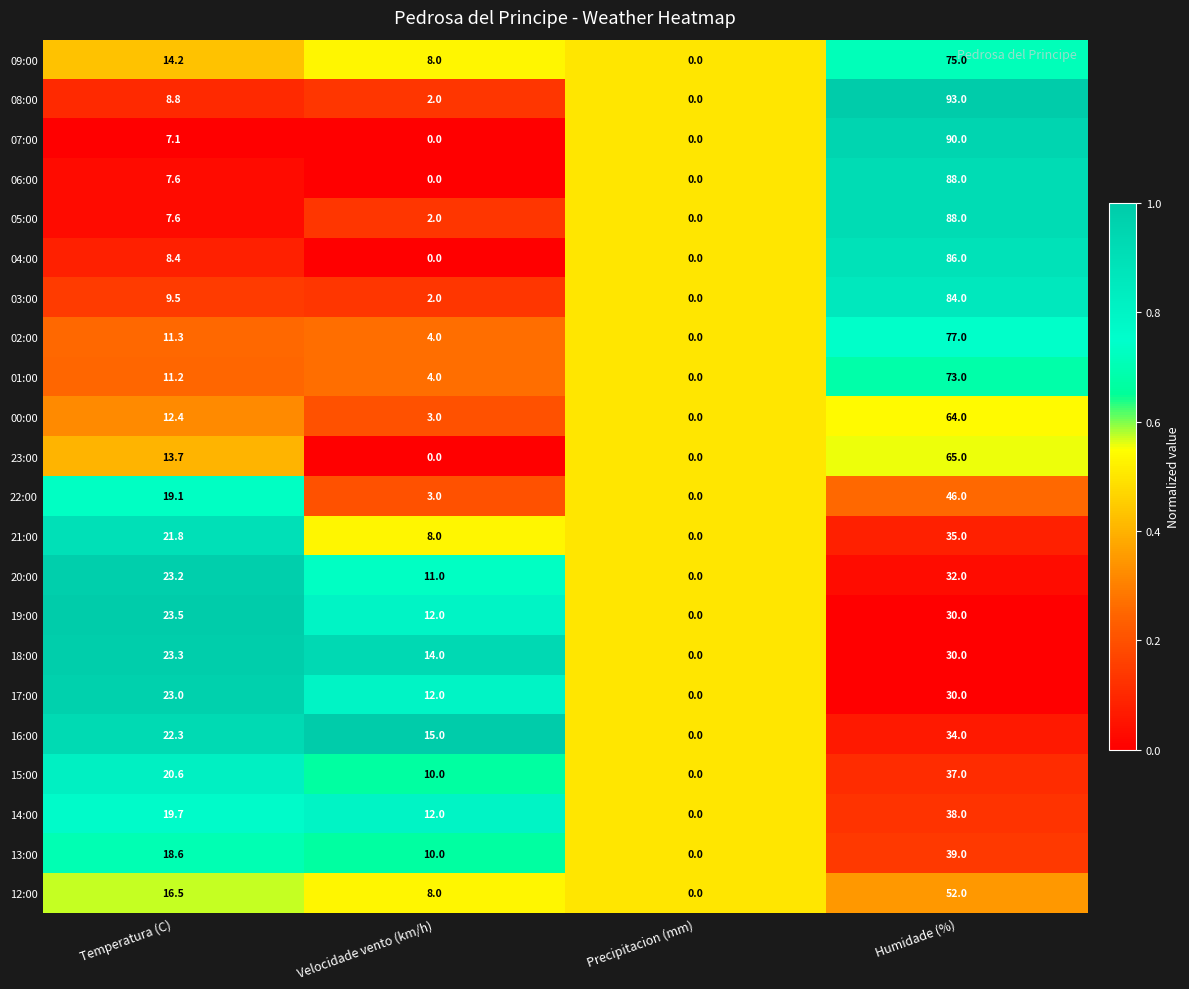

Which series changed the most between Velocidade vento (km/h) and Precipitacion (mm)?

16:00